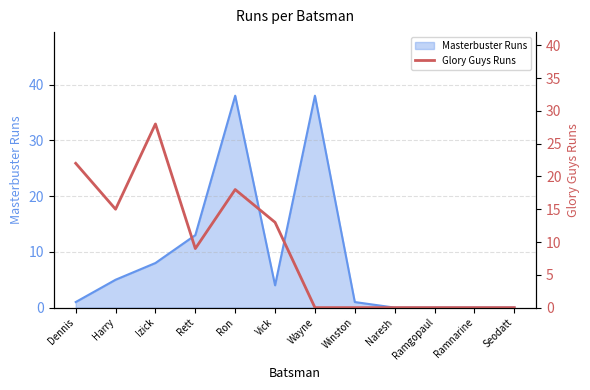

What is the average value?

9